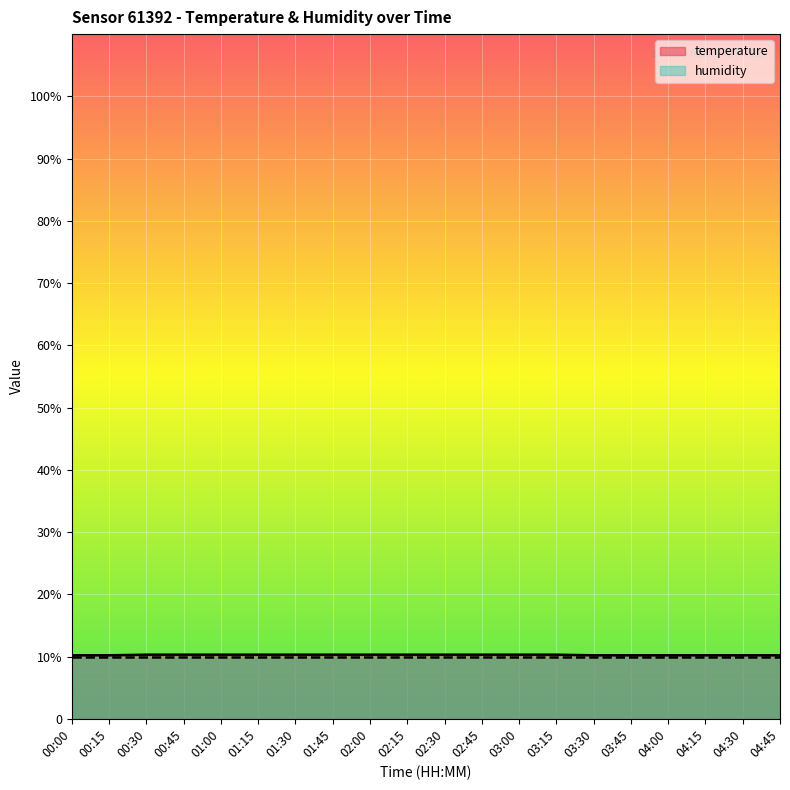

What is the difference between the maximum and minimum values?

0.1